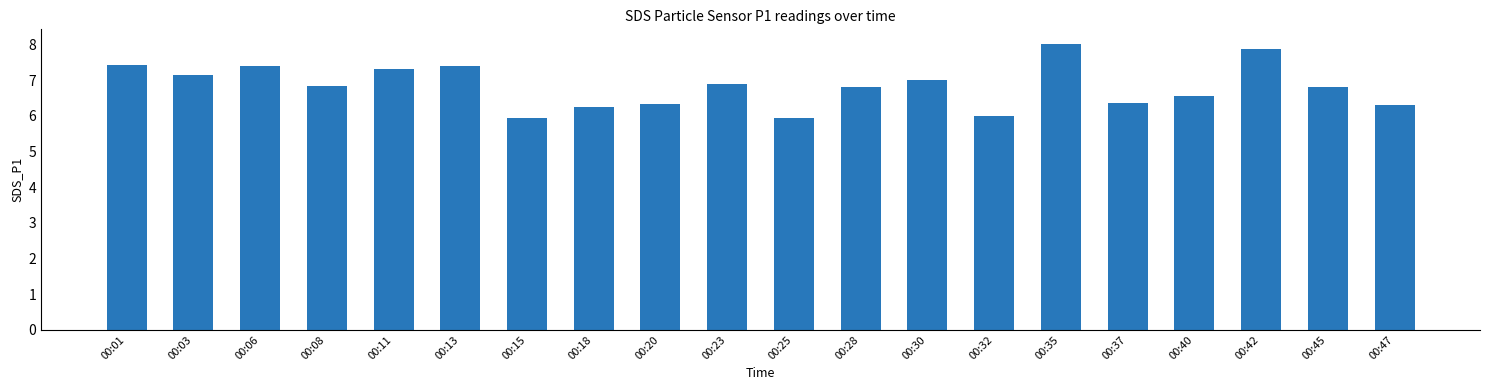

What is the minimum value shown in the chart?

5.9